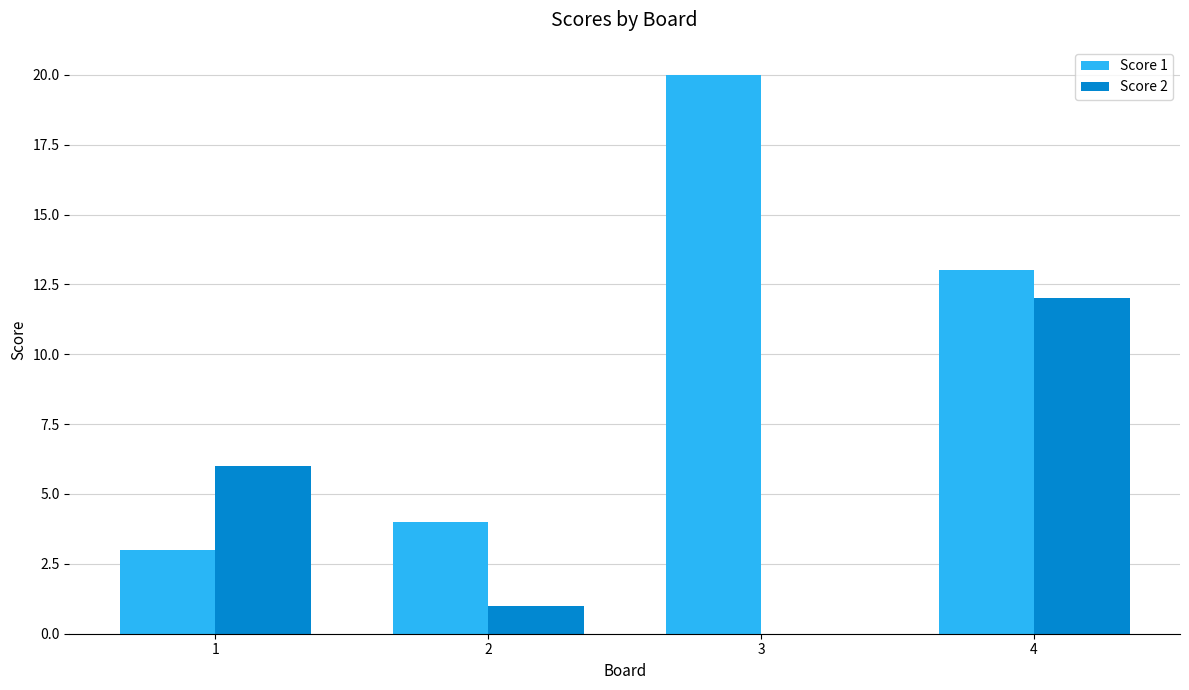

What are all the series names shown in the legend?

Score 1, Score 2